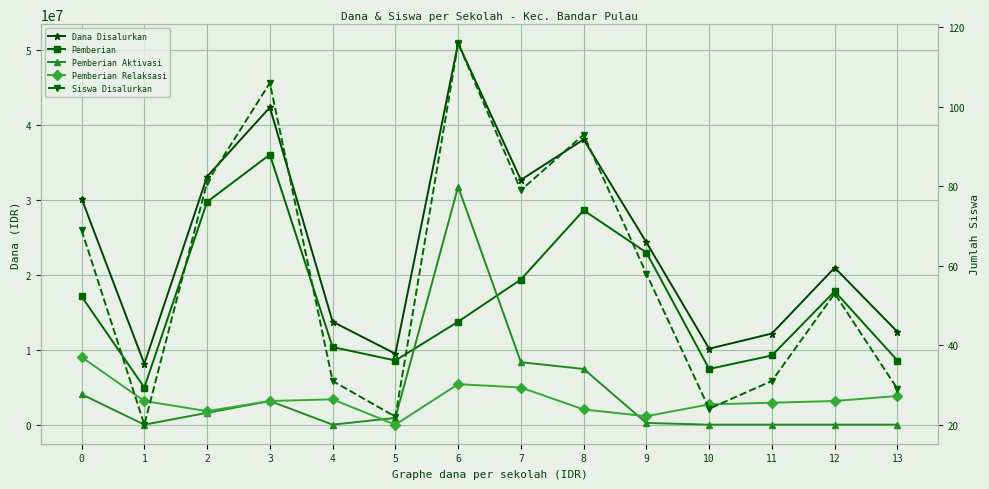

What is the difference between the second highest and second lowest values in the Siswa Disalurkan series?

84